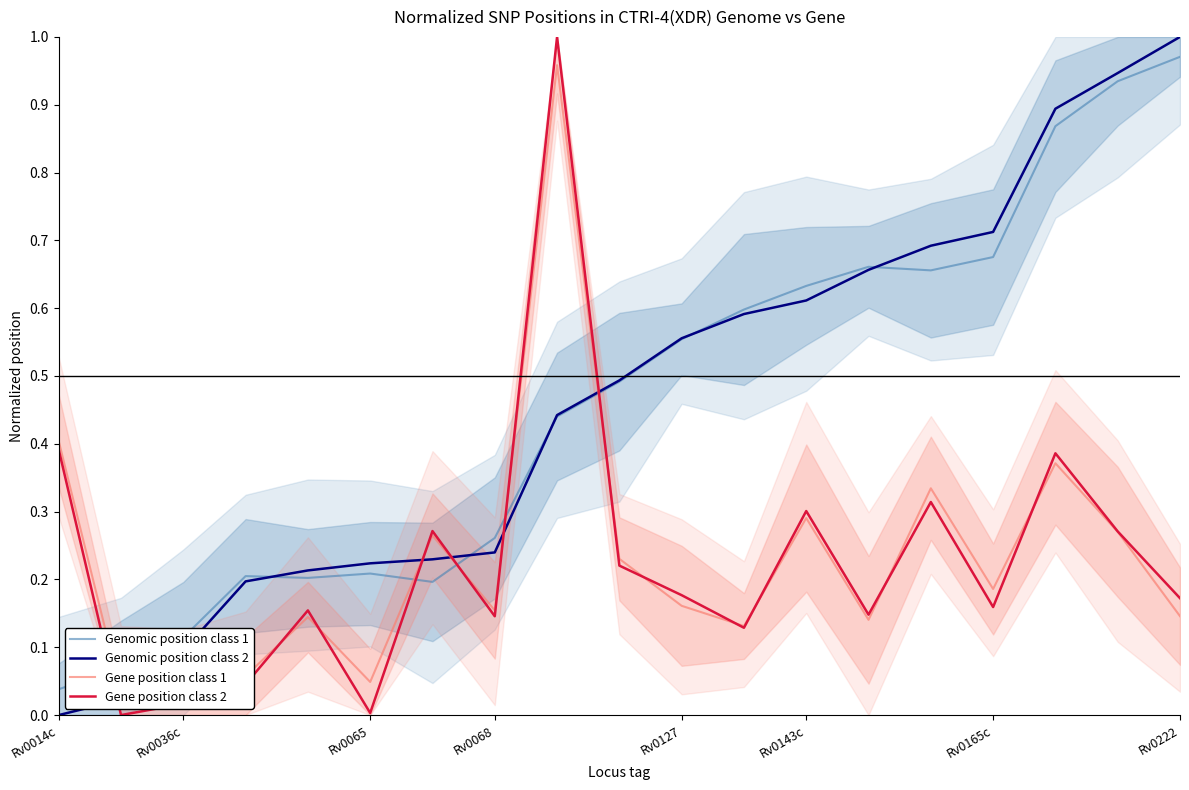

True or false: Gene position class 2 and Genomic position class 1 intersect in this chart.

True